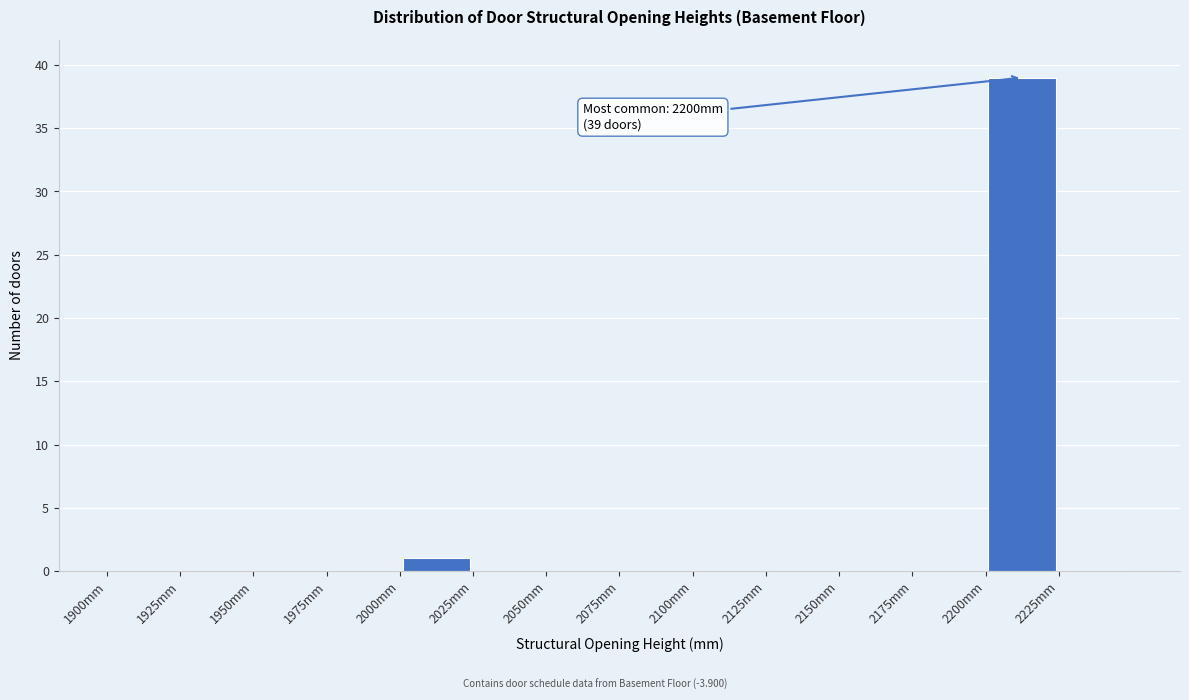

Which range on the x-axis has the tallest bar?

2200 to 2225